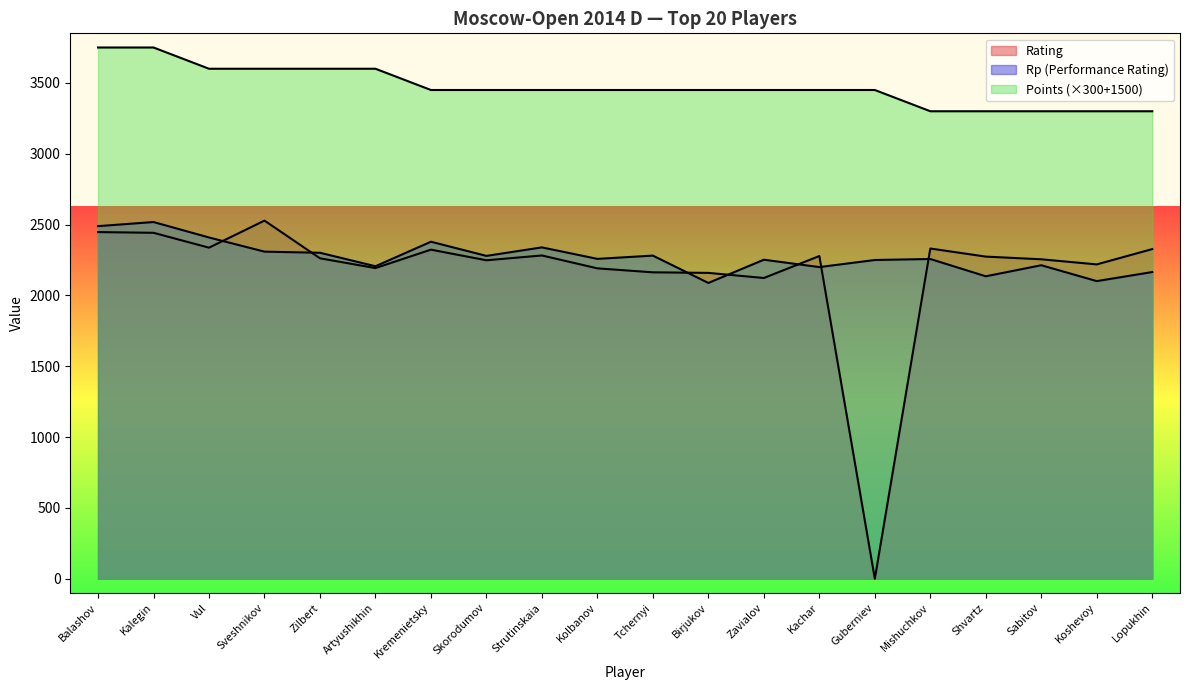

How many categories are shown in the chart?

20